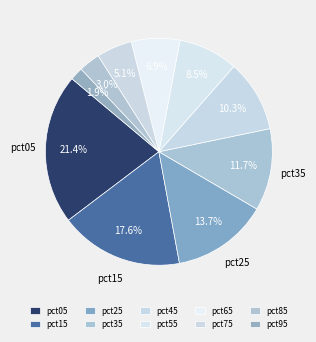

Combined, what portion of the pie is pct95 and pct85?

4.9%